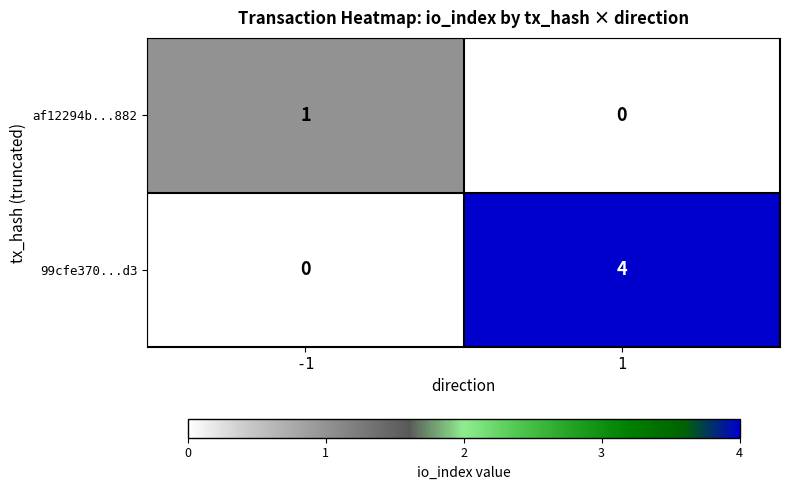

Reading left to right, extract all data points from this chart.

af12294b...882: -1=1	1=0
99cfe370...d3: -1=0	1=4